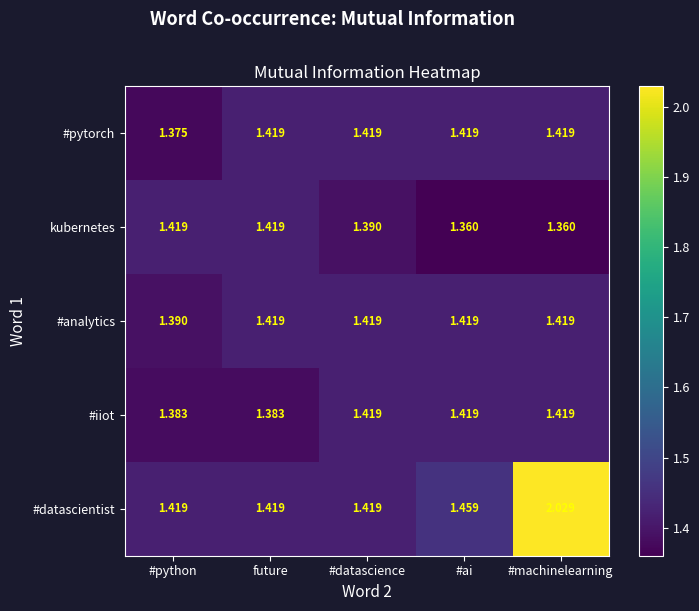

At which category is the sum across all series the highest?

#machinelearning